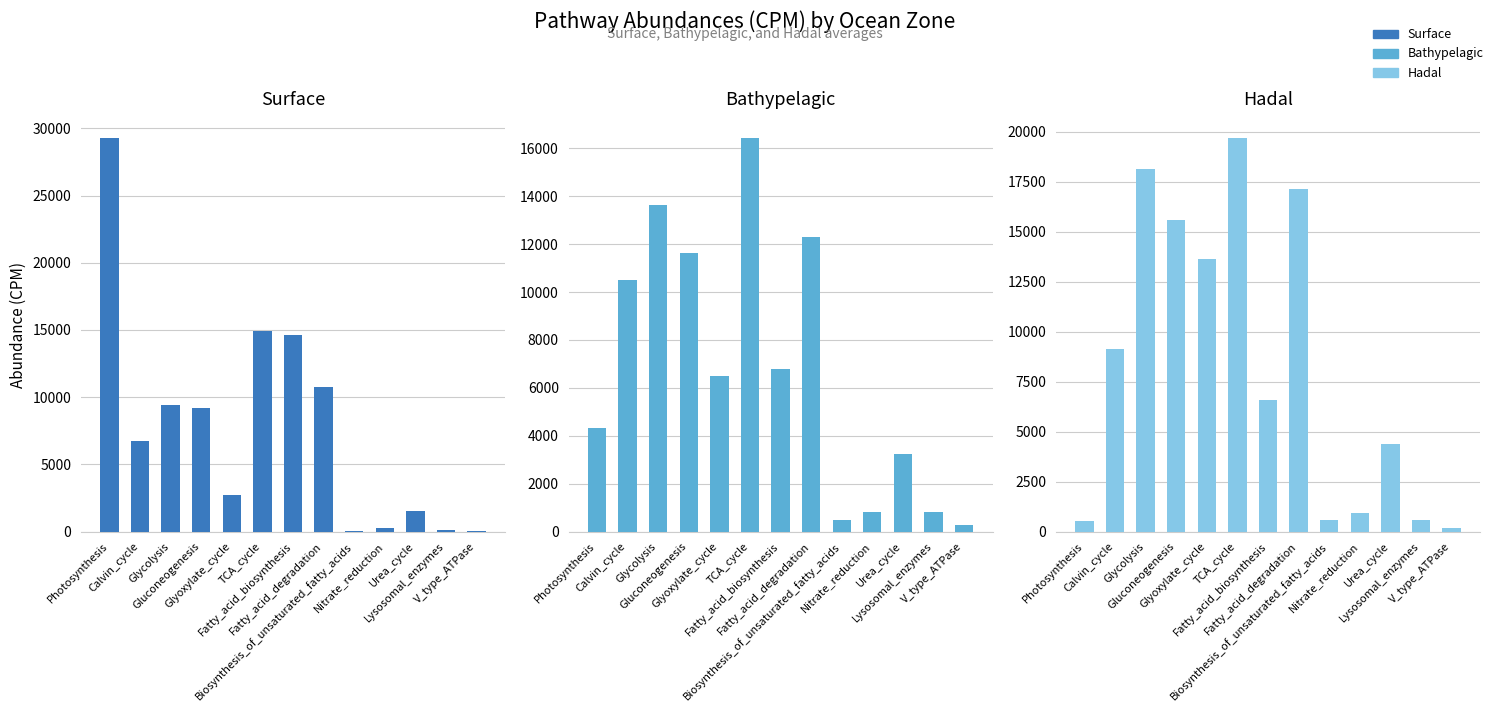

Reading left to right, transcribe all the data shown in this chart.

Surface: Photosynthesis=29265.0	Calvin_cycle=6773.1	Glycolysis=9420.0	Gluconeogenesis=9214.2	Glyoxylate_cycle=2717.0	TCA_cycle=14927.1	Fatty_acid_biosynthesis=14636.6	Fatty_acid_degradation=10790.3	Biosynthesis_of_unsaturated_fatty_acids=70.5	Nitrate_reduction=272.6	Urea_cycle=1510.0	Lysosomal_enzymes=87.2	V_type_ATPase=63.1
Bathypelagic: Photosynthesis=4325.2	Calvin_cycle=10501.5	Glycolysis=13639.4	Gluconeogenesis=11632.0	Glyoxylate_cycle=6491.2	TCA_cycle=16421.1	Fatty_acid_biosynthesis=6786.6	Fatty_acid_degradation=12293.1	Biosynthesis_of_unsaturated_fatty_acids=487.2	Nitrate_reduction=834.3	Urea_cycle=3242.5	Lysosomal_enzymes=820.9	V_type_ATPase=273.5
Hadal: Photosynthesis=552.6	Calvin_cycle=9132.9	Glycolysis=18118.7	Gluconeogenesis=15571.4	Glyoxylate_cycle=13659.3	TCA_cycle=19678.8	Fatty_acid_biosynthesis=6600.8	Fatty_acid_degradation=17154.1	Biosynthesis_of_unsaturated_fatty_acids=567.5	Nitrate_reduction=953.7	Urea_cycle=4390.8	Lysosomal_enzymes=575.3	V_type_ATPase=186.9